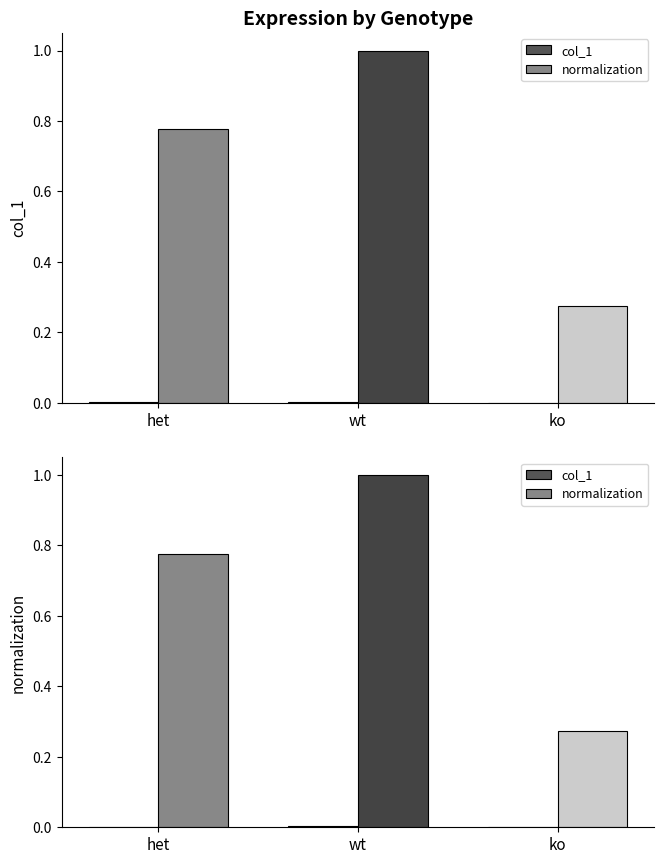

The normalization series shows 0.8 at het. True or false?

True